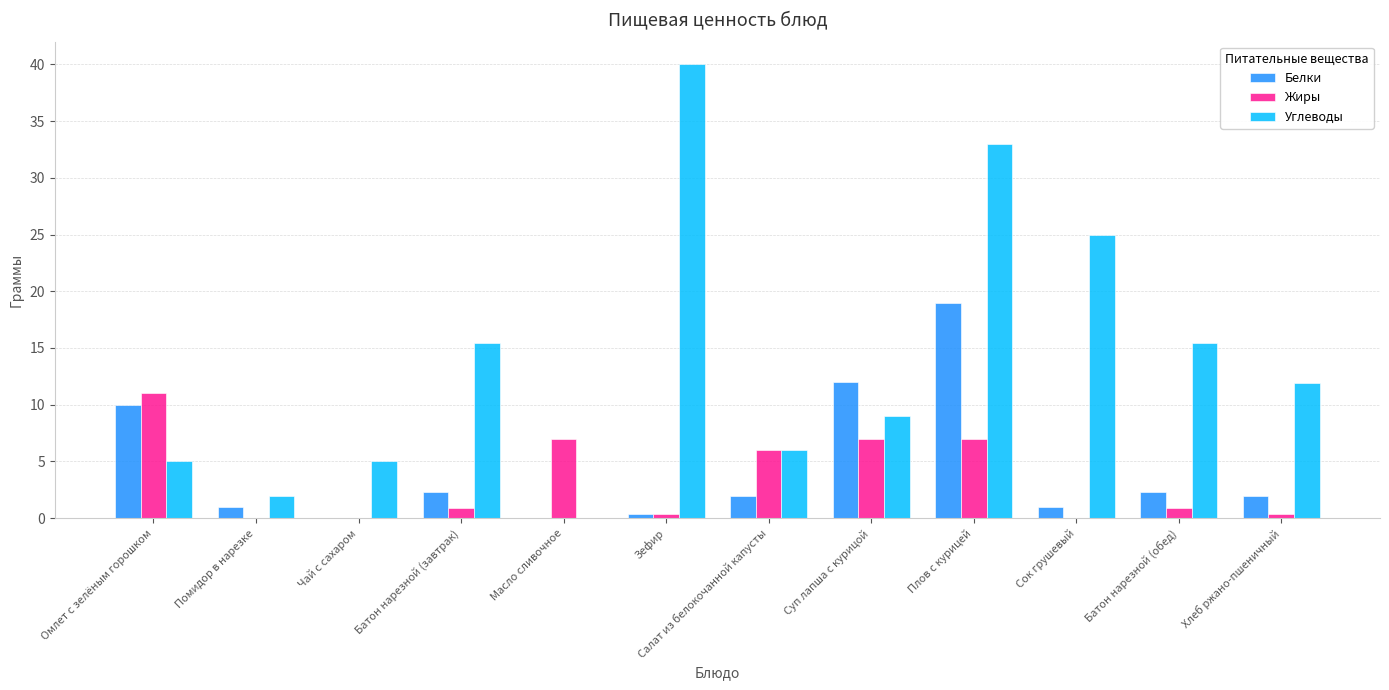

How many groups of bars are there?

12